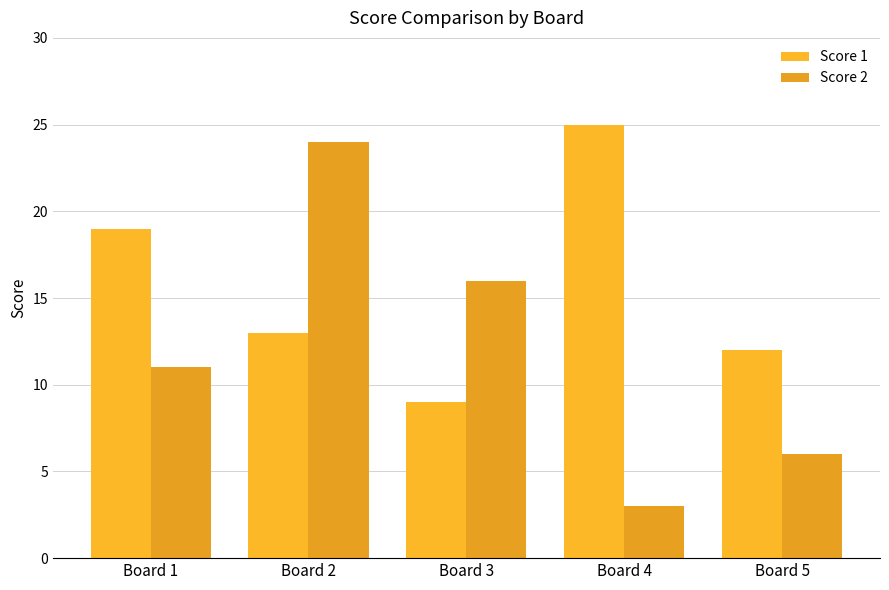

Reading left to right, extract all data points from this chart.

Score 1: 19	13	9	25	12
Score 2: 11	24	16	3	6